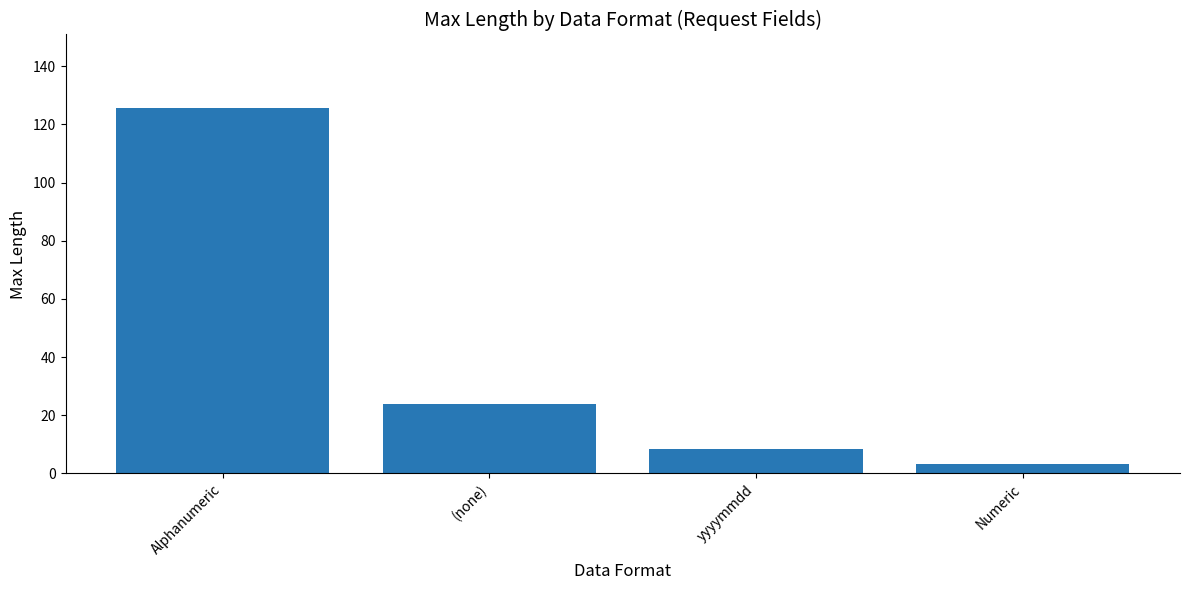

What is the average value?

40.3